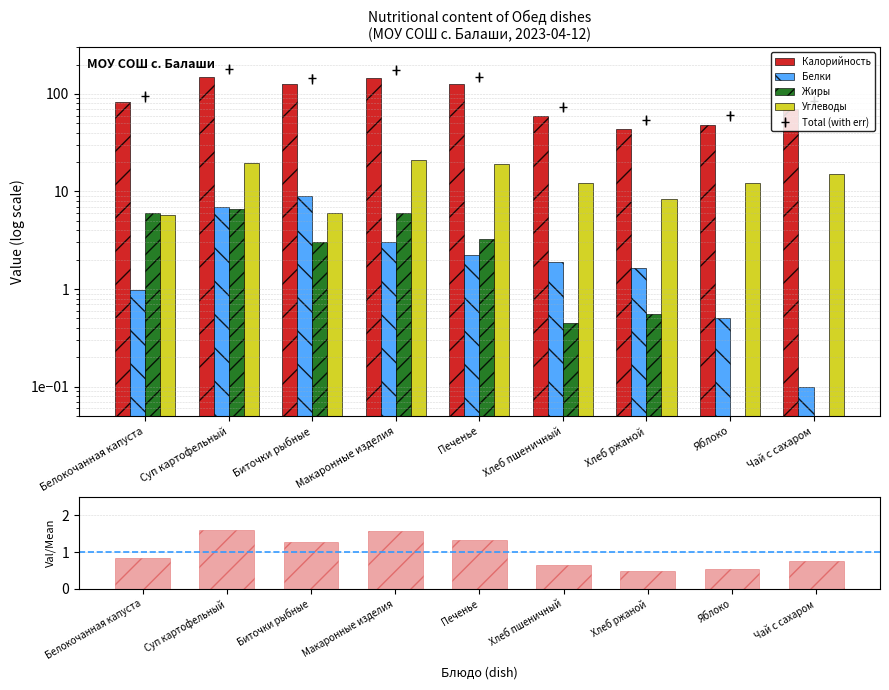

True or false: Калорийность has a value of 43.5 at Хлеб ржаной.

True